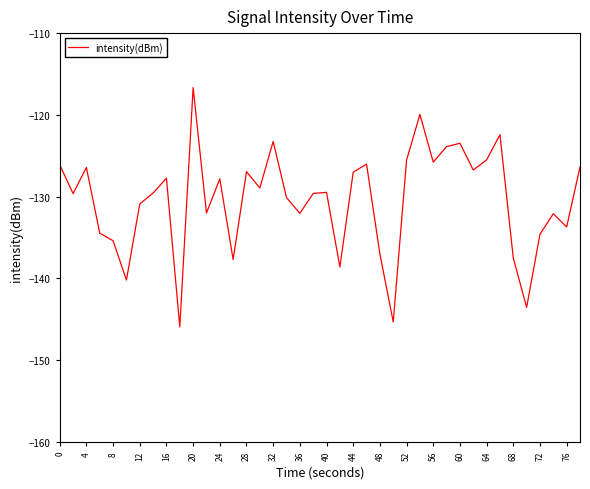

What is the difference between the maximum and minimum values?

29.3